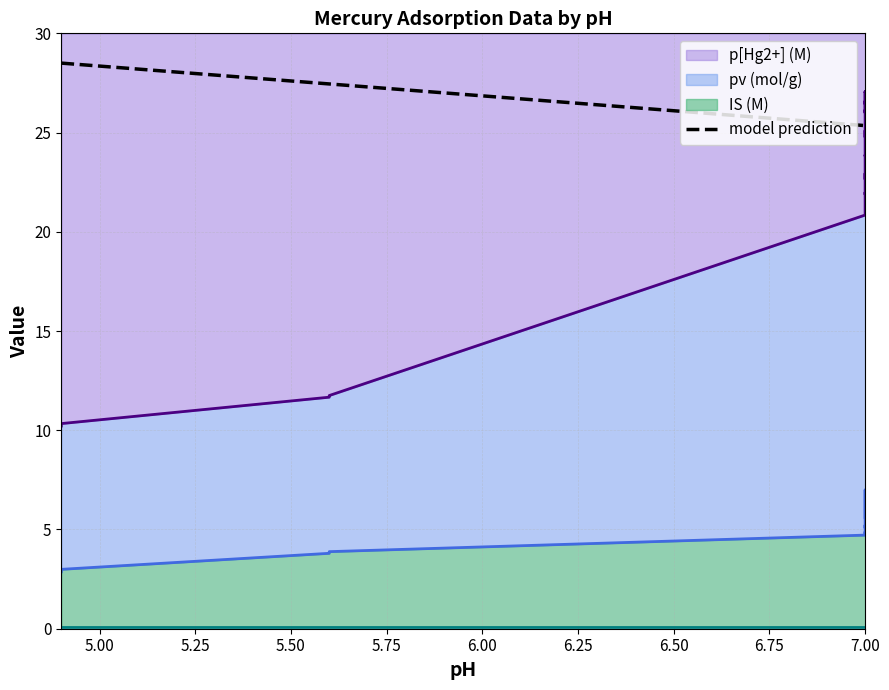

At which category is the sum across all series the highest?

7.0